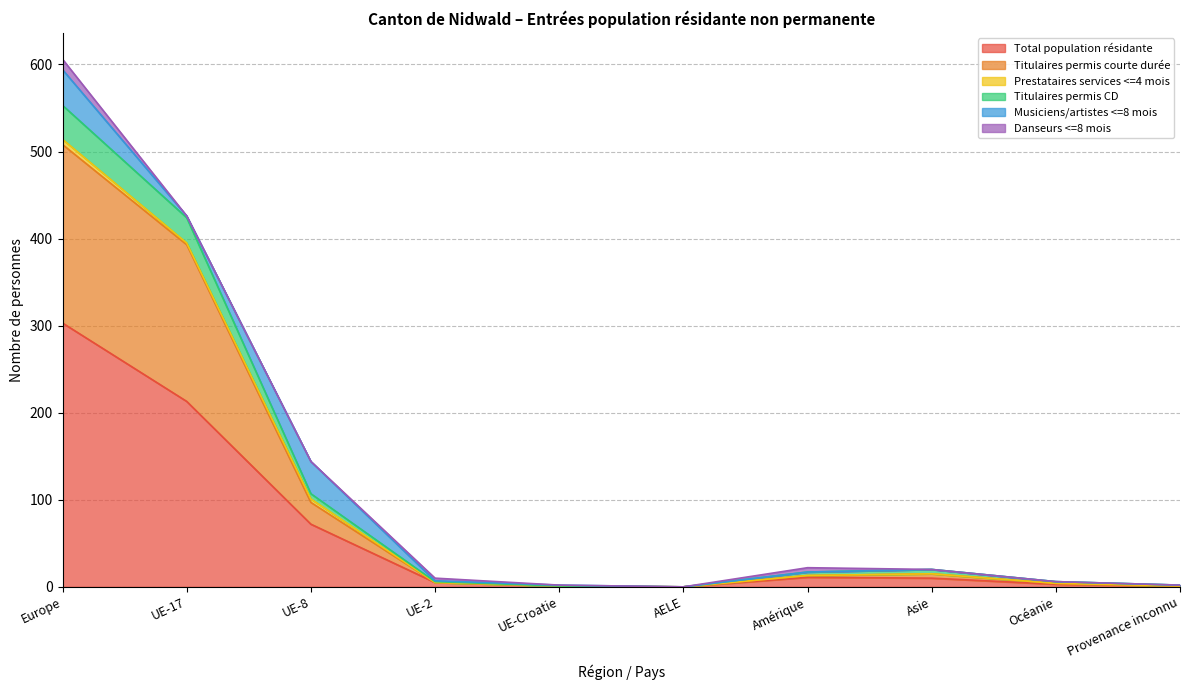

What is the maximum value for Total population résidante?

303